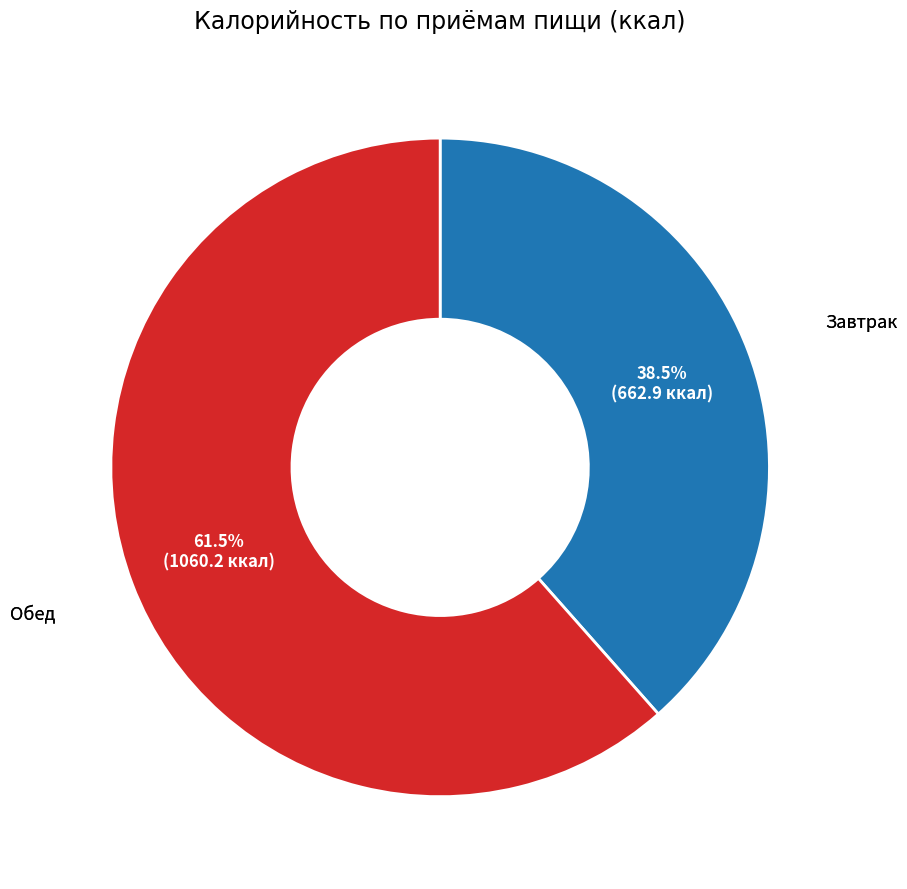

To the nearest percent, what is the combined percentage of Обед and Завтрак?

100%